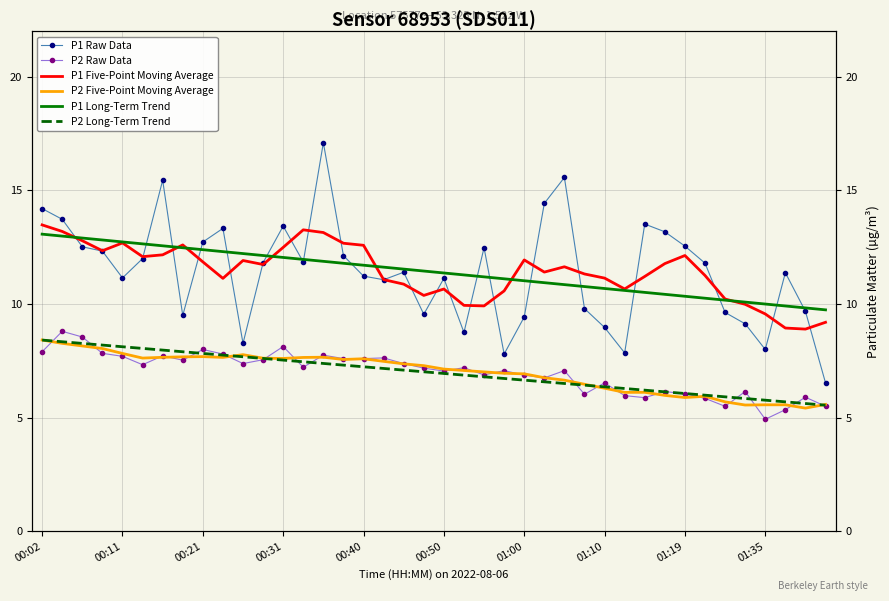

What is the minimum value for P2 Long-Term Trend?

5.5